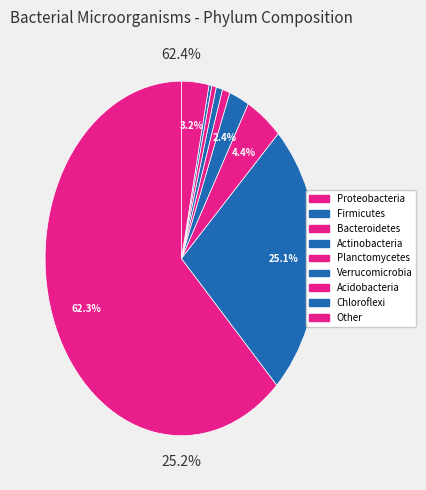

Is it true that Planctomycetes is 1% of the pie?

True